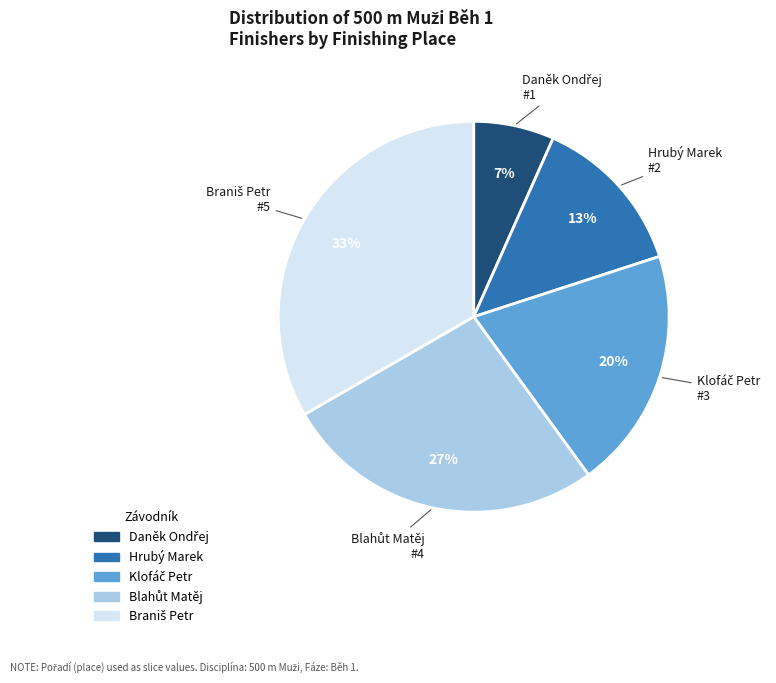

Does any single category account for the majority?

No